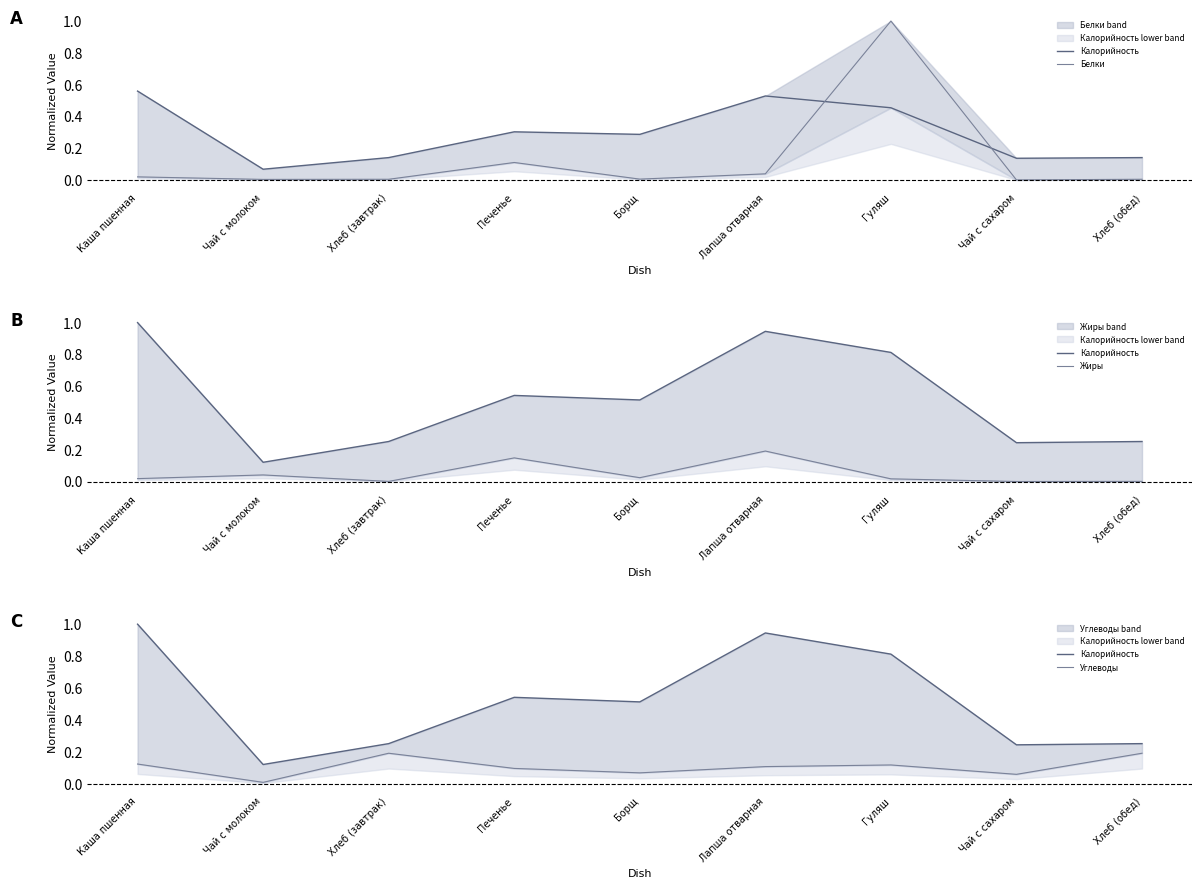

What position from the right is Хлеб (обед)?

1